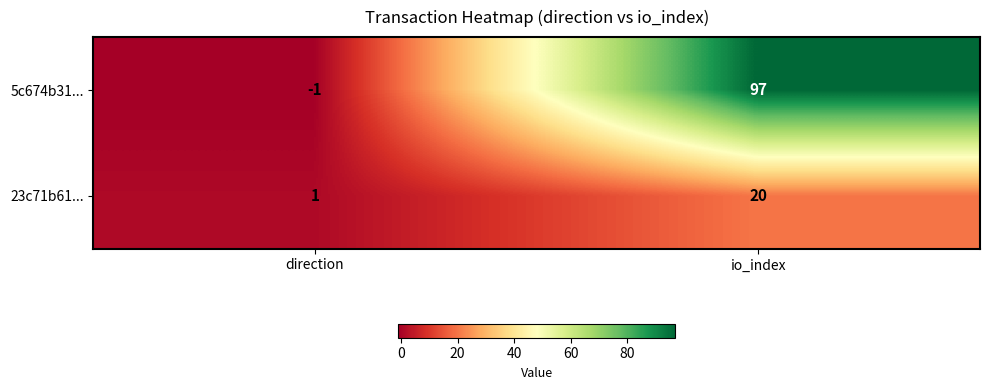

What value does the 23c71b61... series have at io_index?

20